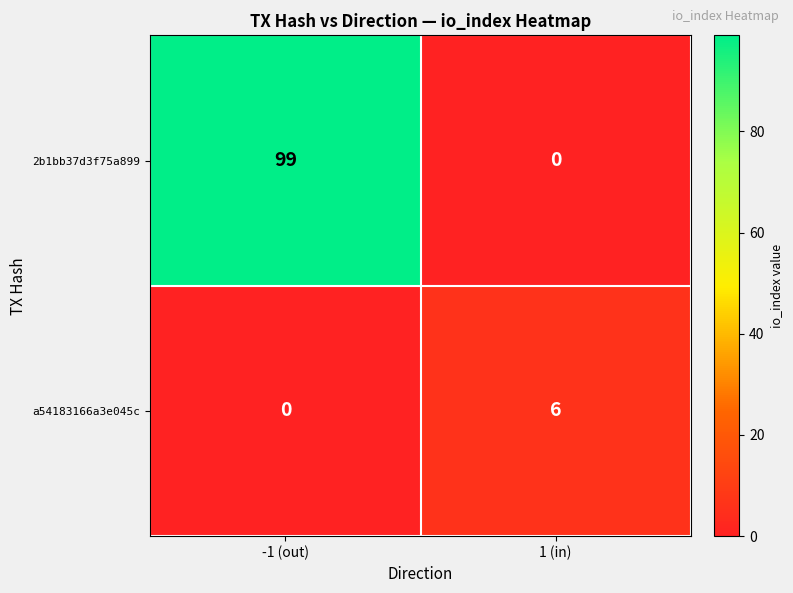

What is the sum of the a54183166a3e045c values at 1 (in) and -1 (out)?

6